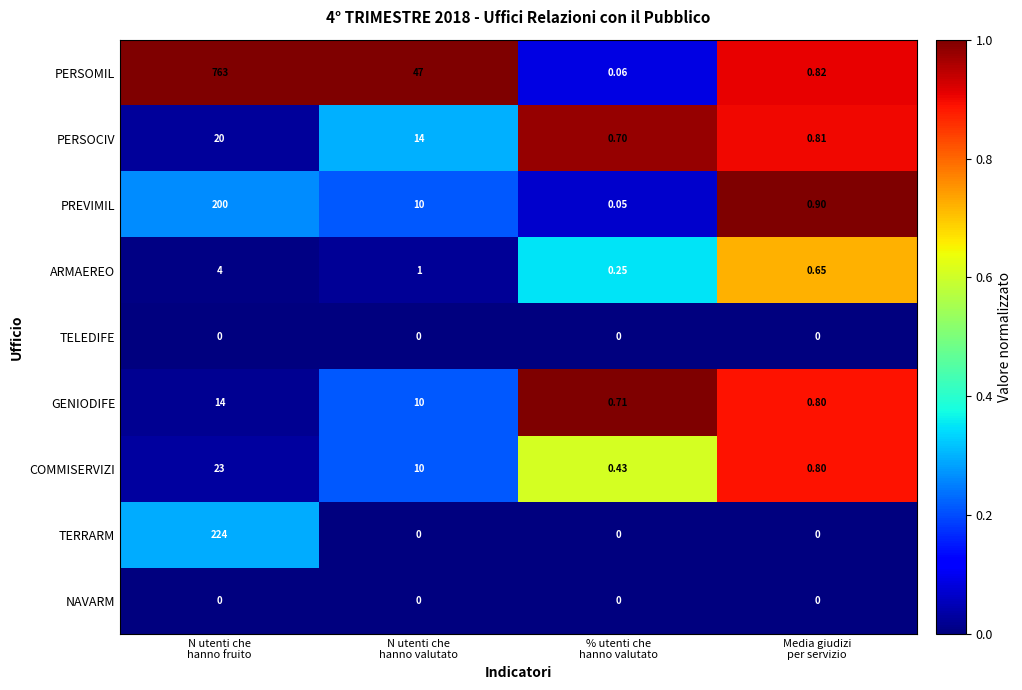

Which series has the largest total across all categories?

PERSOMIL